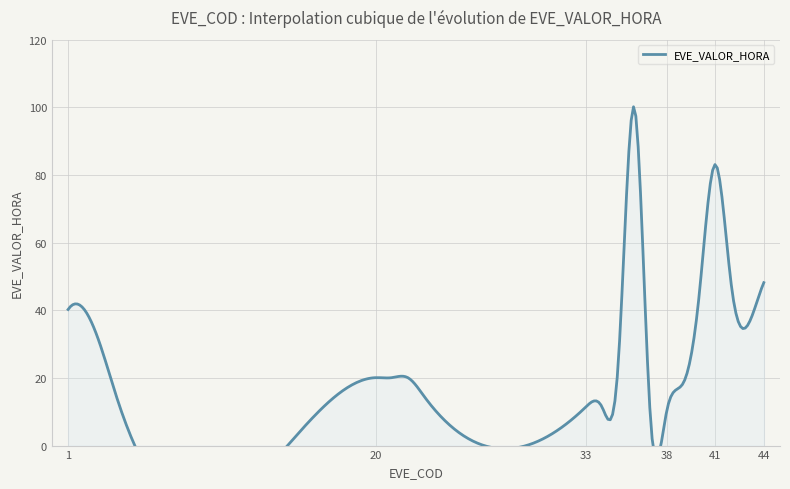

What is the maximum value shown in the chart?

100.0